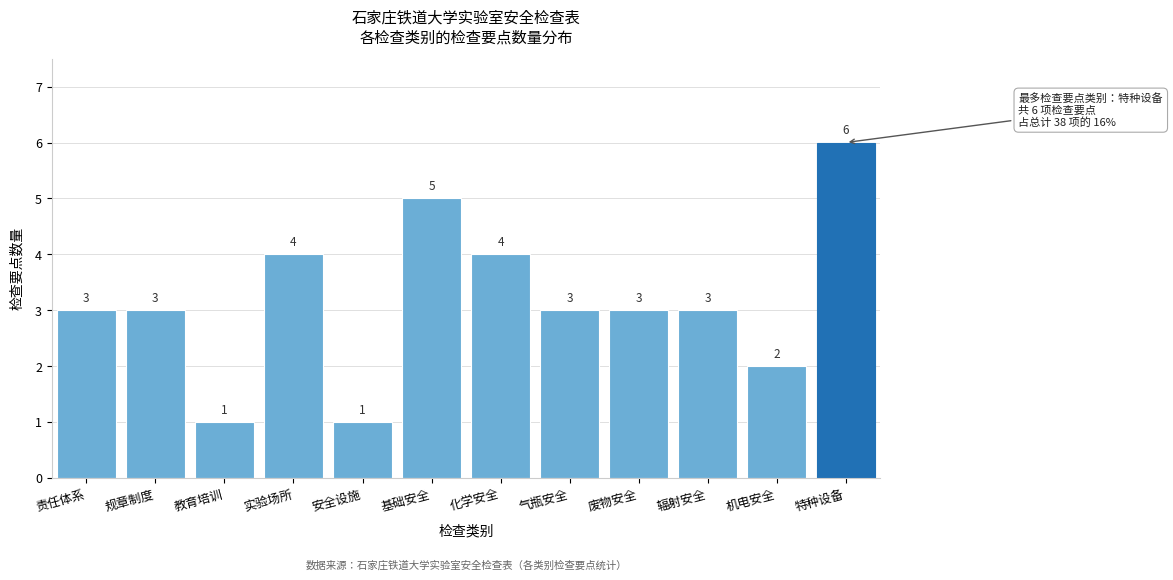

Reading left to right, transcribe all the data shown in this chart.

责任体系=3	规章制度=3	教育培训=1	实验场所=4	安全设施=1	基础安全=5	化学安全=4	气瓶安全=3	废物安全=3	辐射安全=3	机电安全=2	特种设备=6